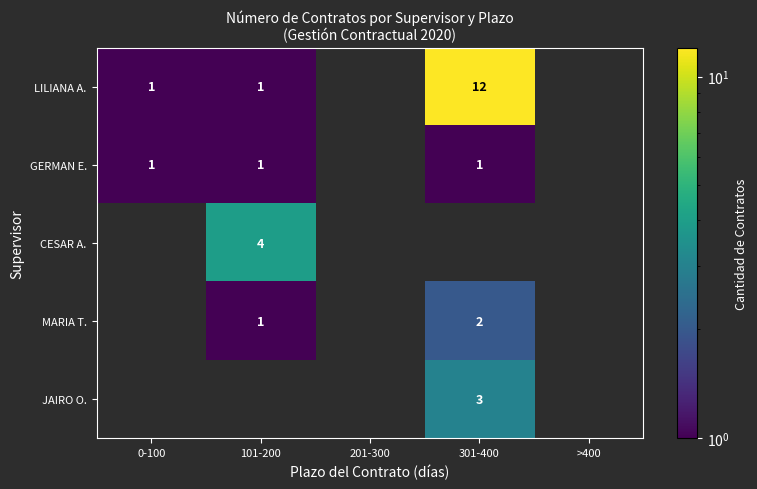

What is the greatest value displayed?

12.0